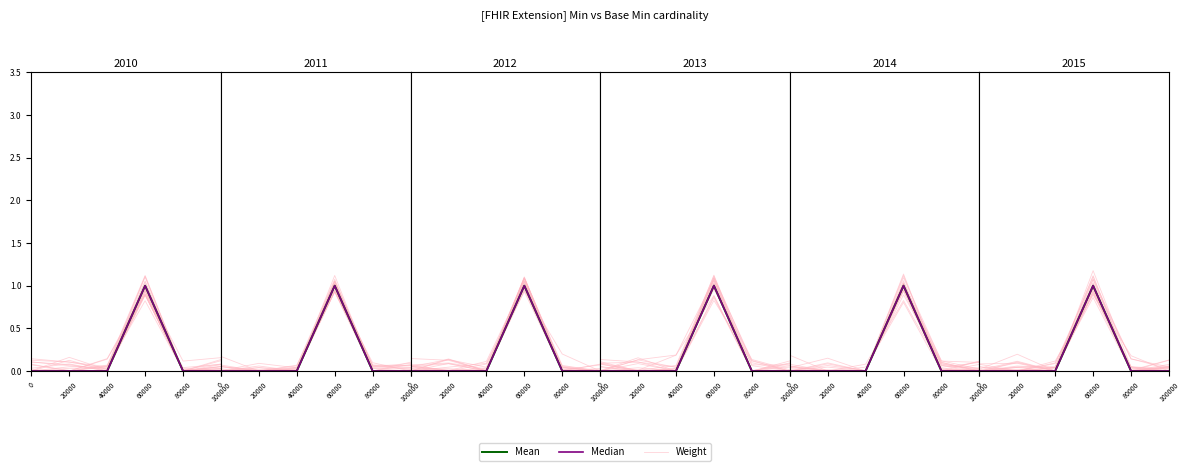

Rank the series by their maximum value, from lowest to highest.

Mean, Median, Weight